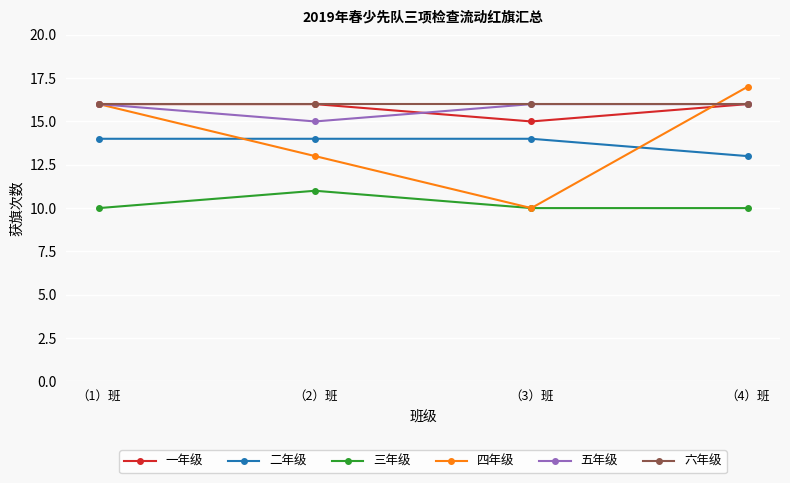

The 六年级 series shows 23 at （4）班. True or false?

False